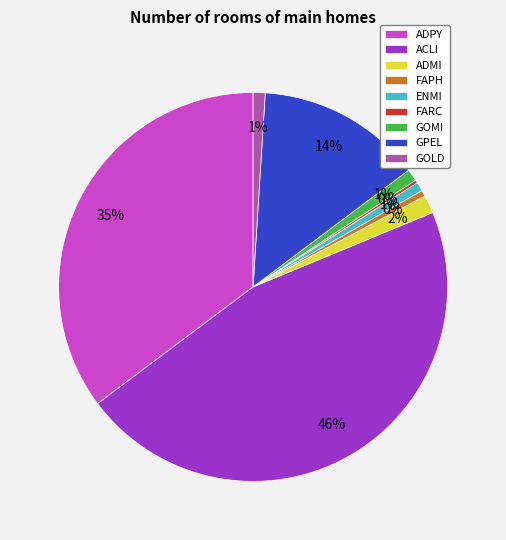

To the nearest percent, what portion does GOLD represent?

1%